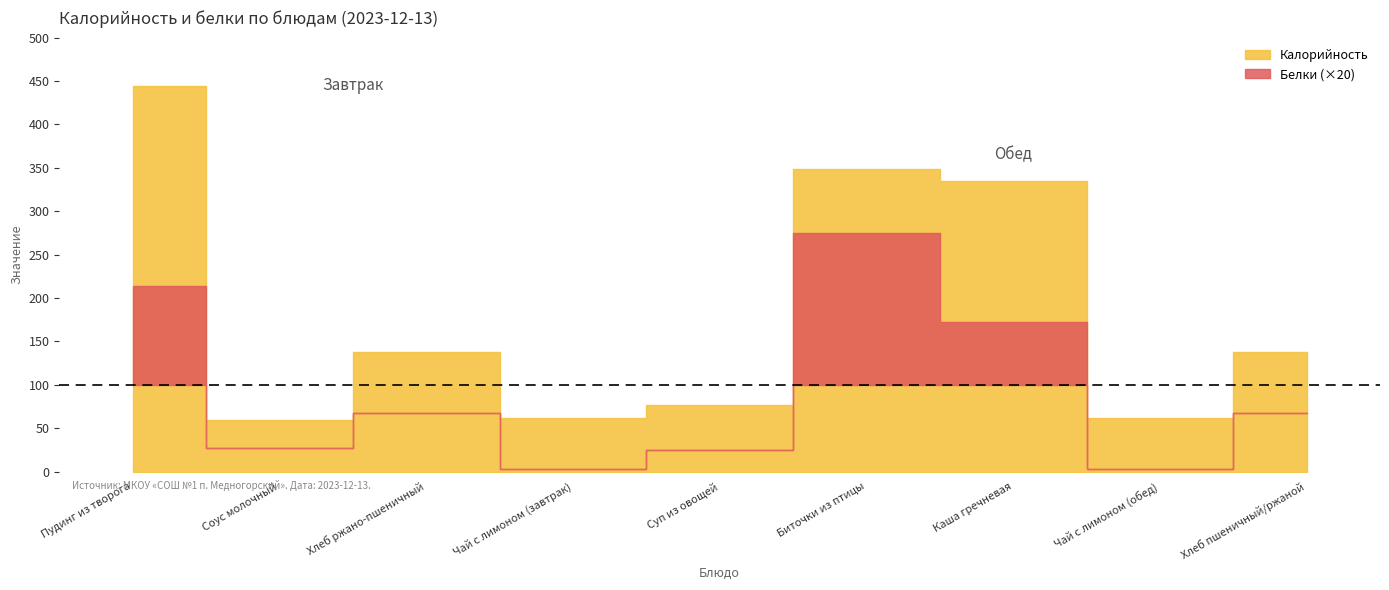

What are all the series names shown in the legend?

Калорийность, Белки